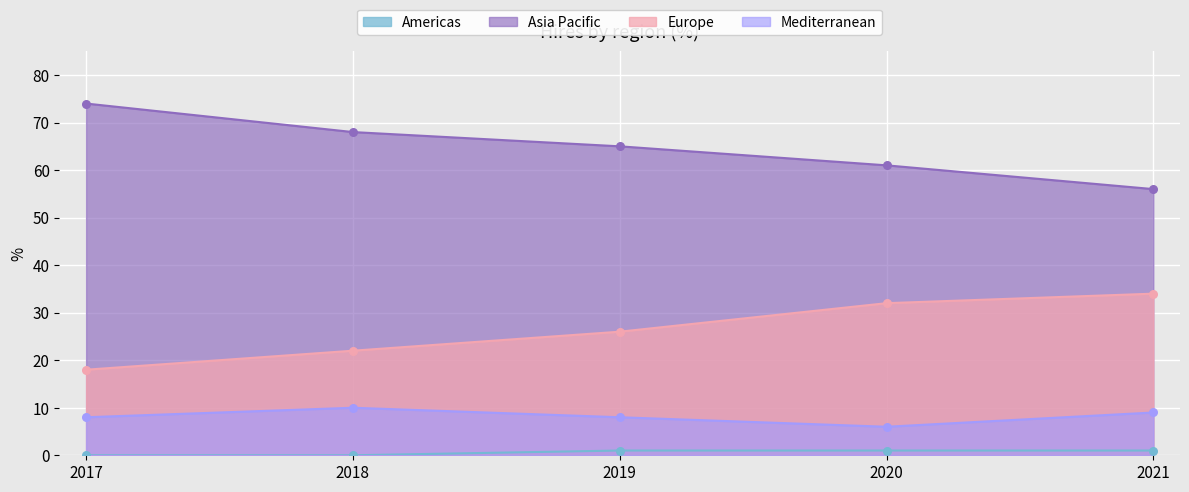

Which series has the widest spread of Y values?

Asia Pacific